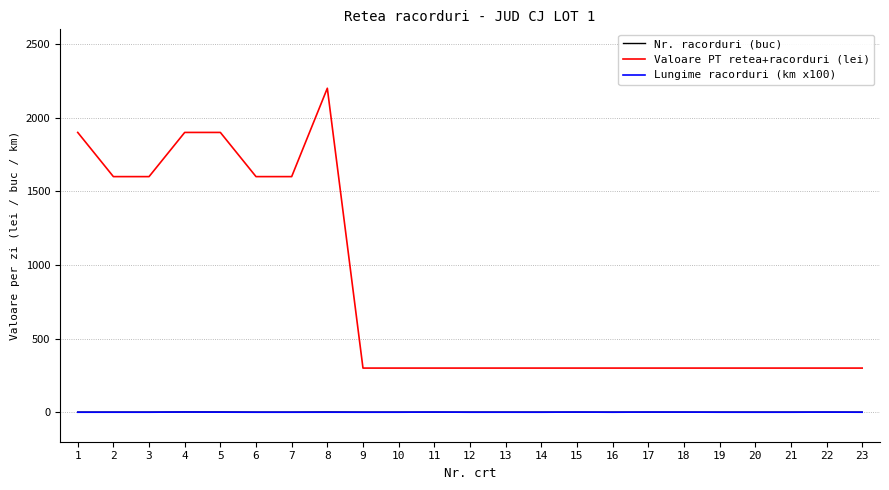

What is the highest value of the Valoare PT retea+racorduri (lei) series?

2200.0